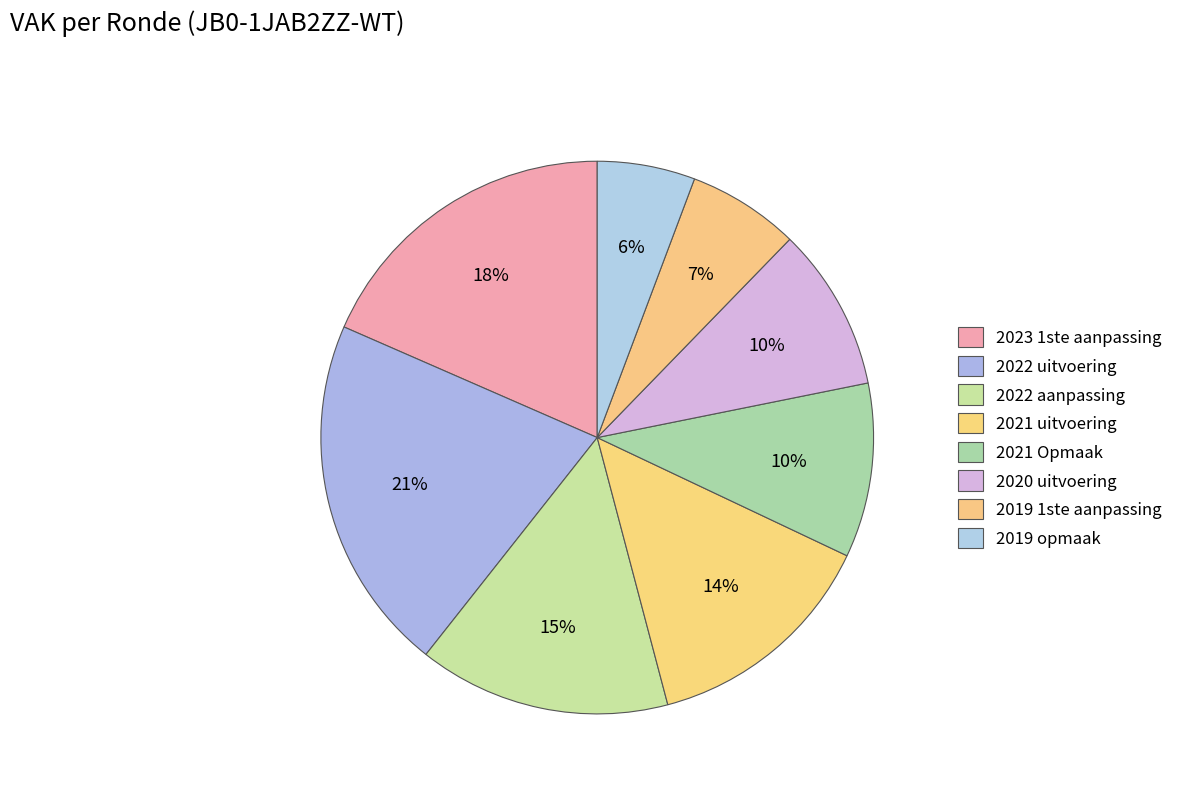

Rank the categories by value from lowest to highest.

2019 opmaak, 2019 1ste aanpassing, 2020 uitvoering, 2021 Opmaak, 2021 uitvoering, 2022 aanpassing, 2023 1ste aanpassing, 2022 uitvoering